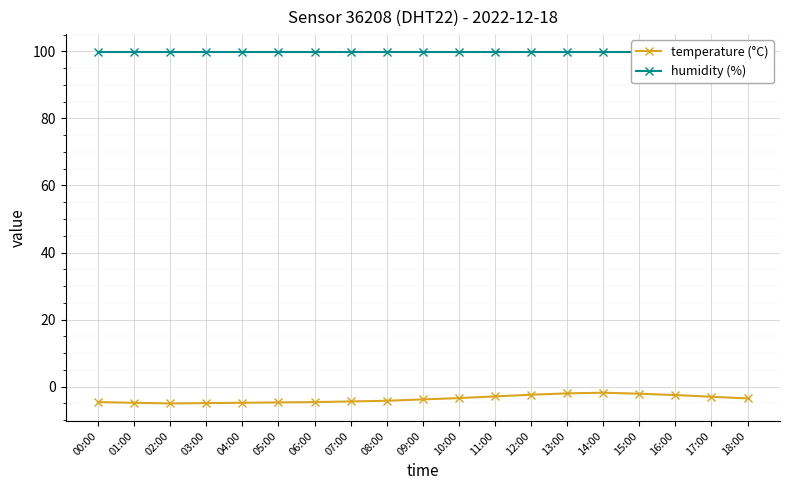

At how many categories does at least one series exceed 37?

19